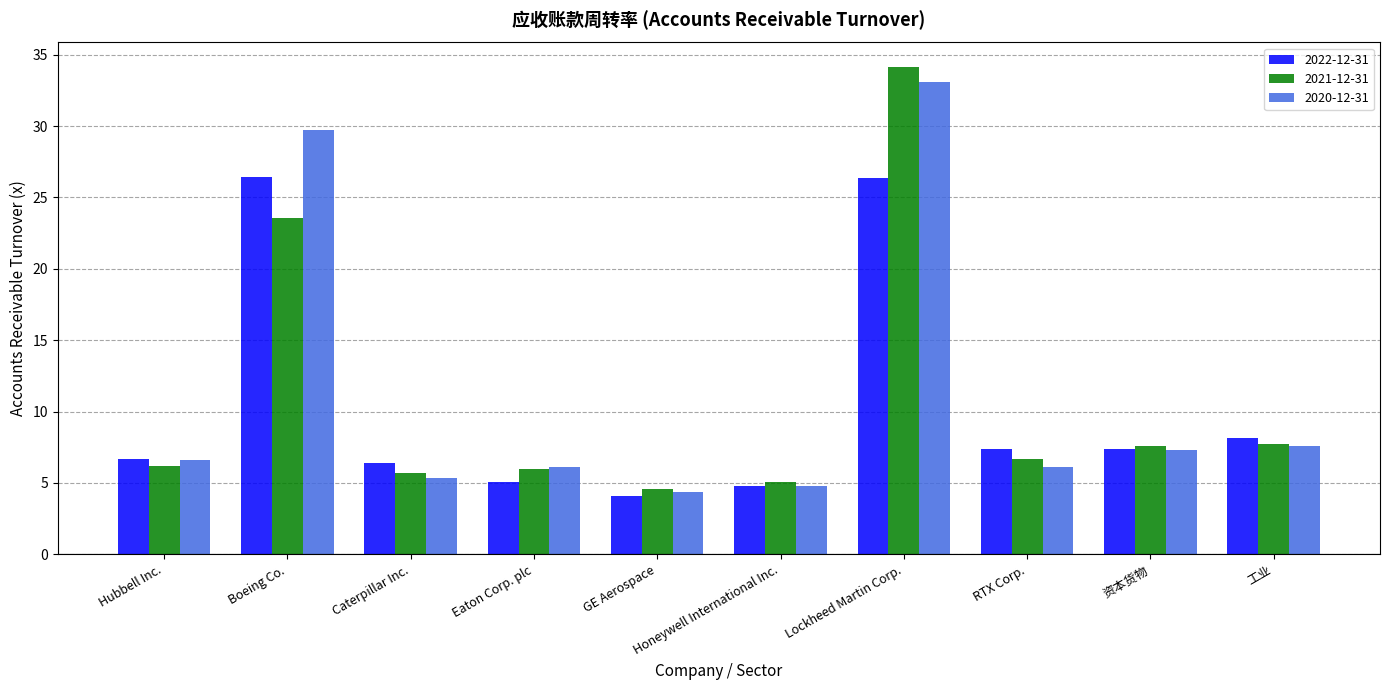

What position from the left is GE Aerospace?

5